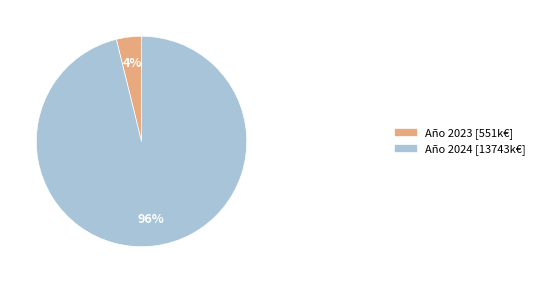

Is there a majority slice in this chart?

Yes